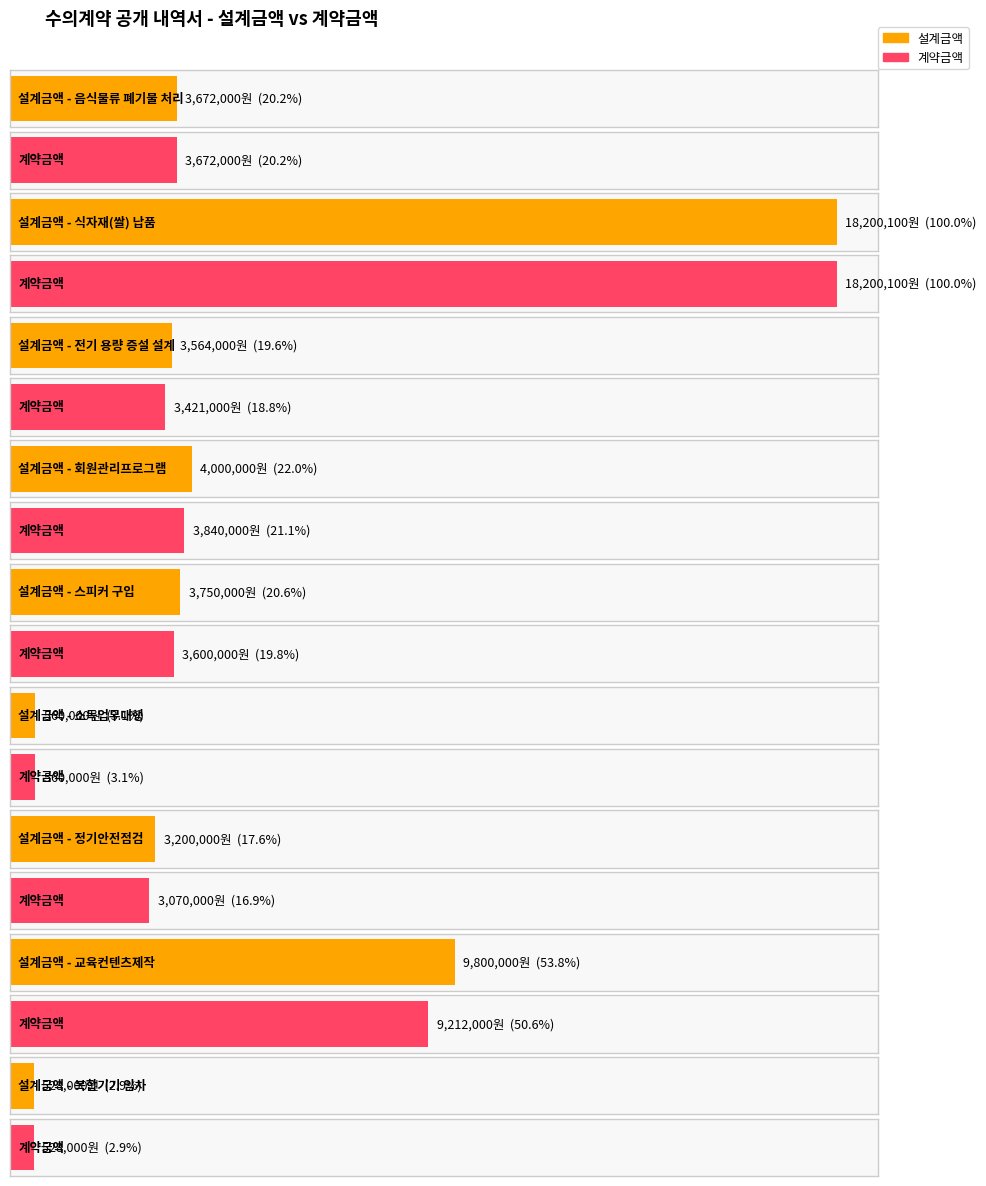

Which series has the largest total across all categories?

설계금액